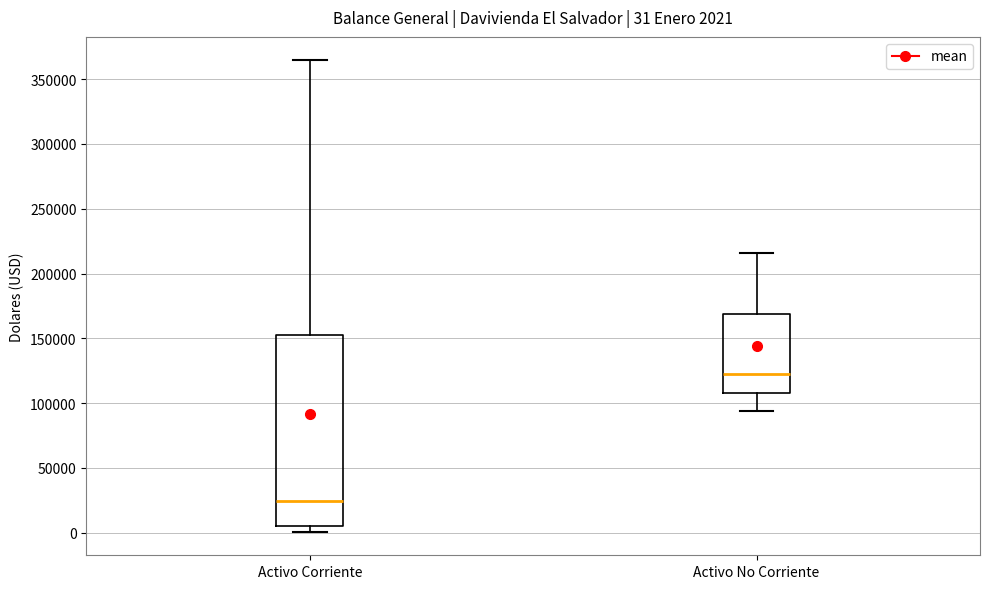

Comparing the boxes themselves (not the whiskers), which one is the tallest?

Activo Corriente